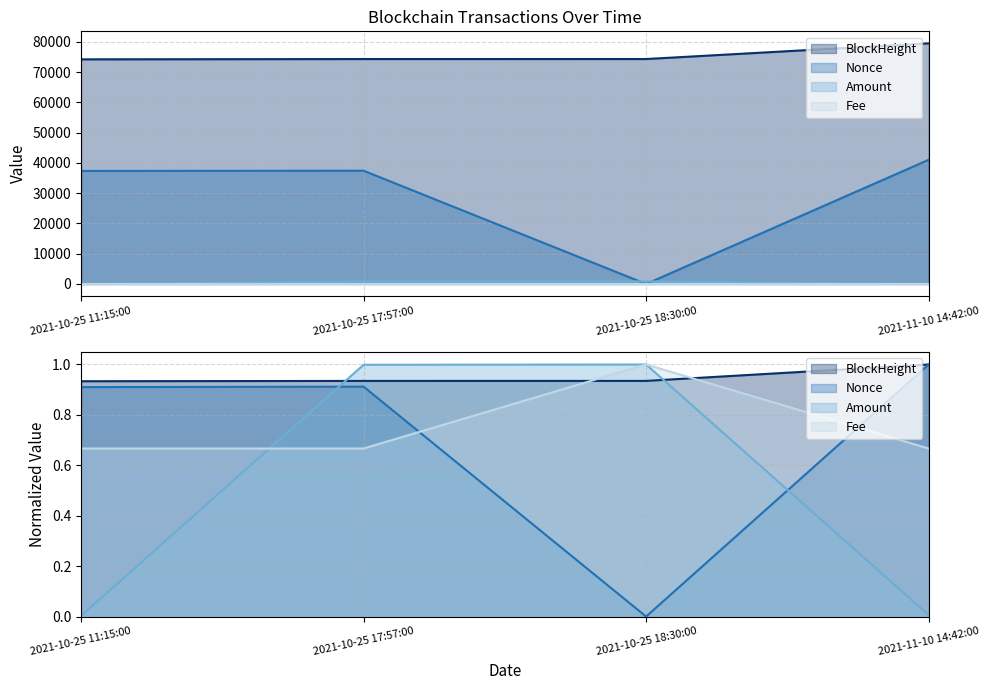

The value of Nonce at 2021-10-25 11:15:00 is 37359.0. True or false?

True